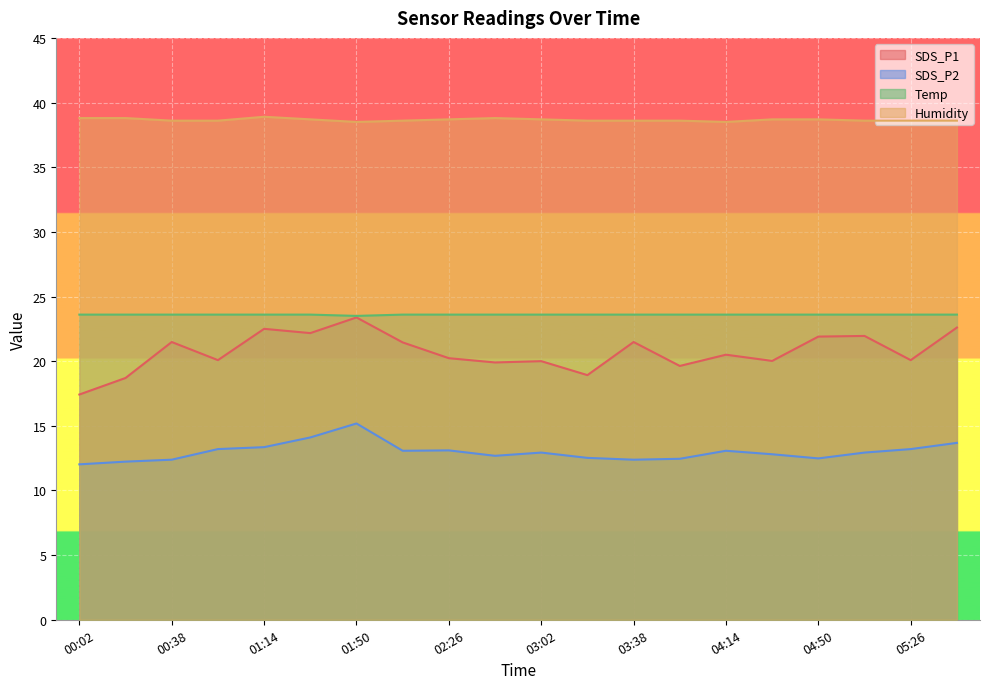

What is the average value of the SDS_P1 series?

20.7